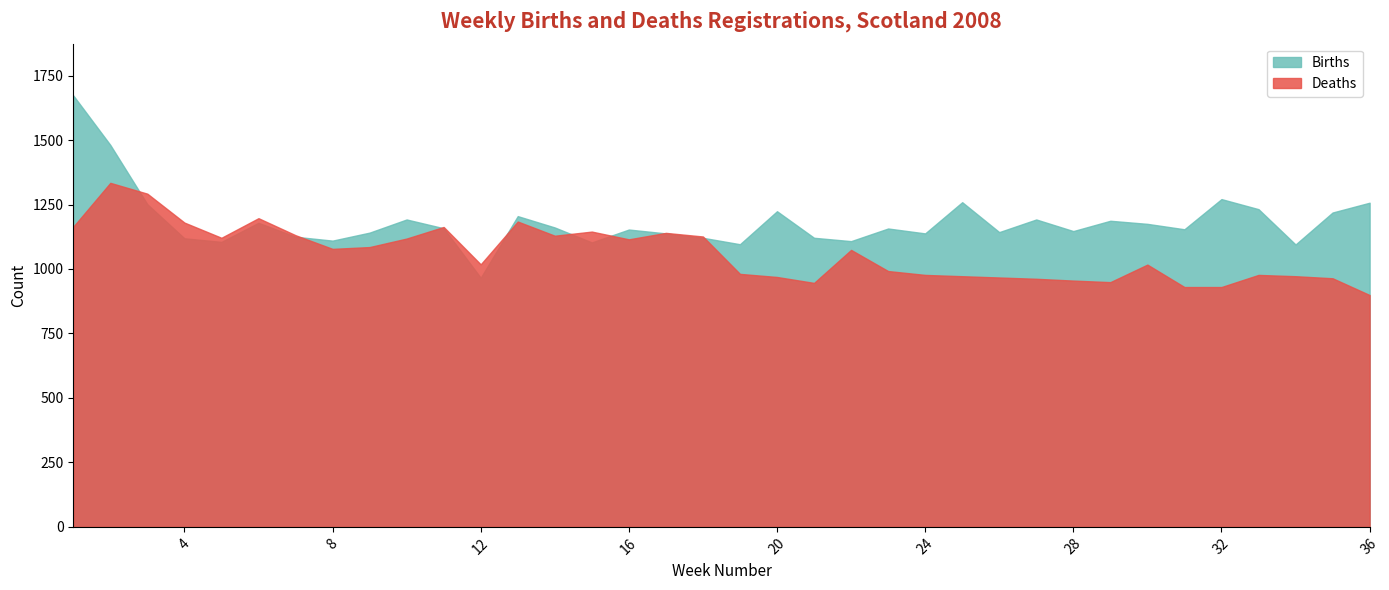

At which label does Births first exceed 1157?

1